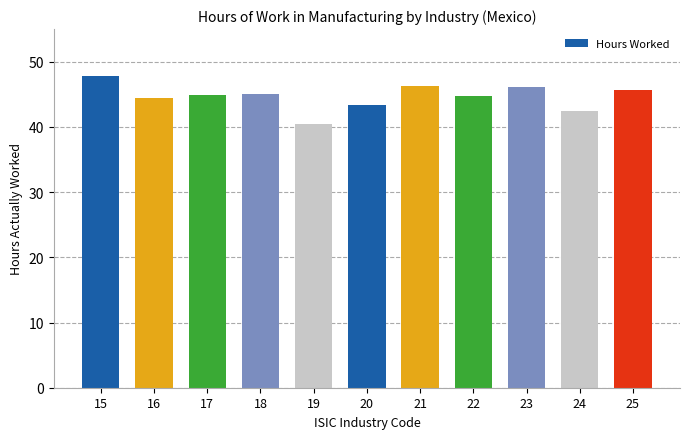

Is it true that the value at 21 is 22.0?

False